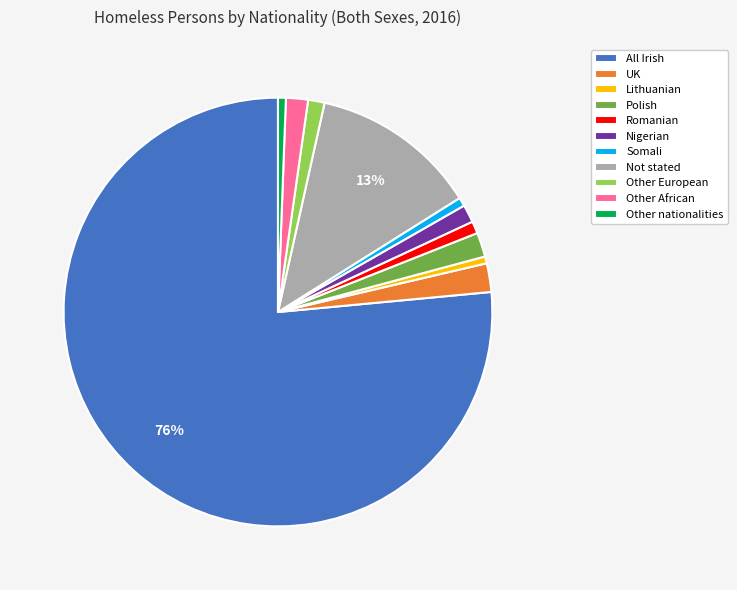

To the nearest percent, what percentage of the pie is Nigerian?

1%